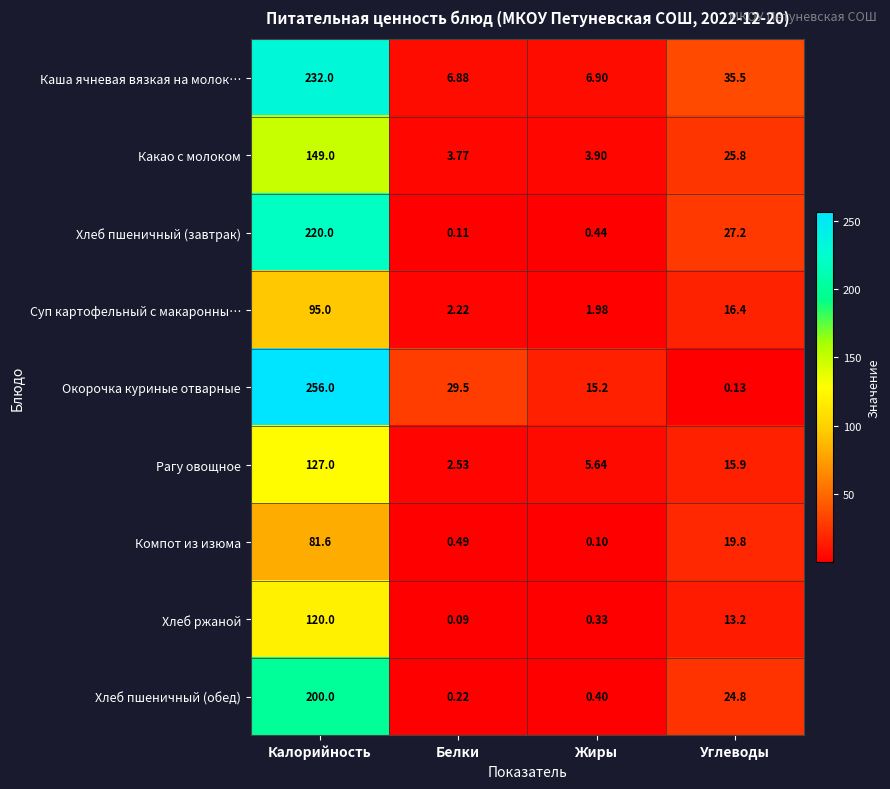

At which category does the chart reach its minimum across all series?

Белки